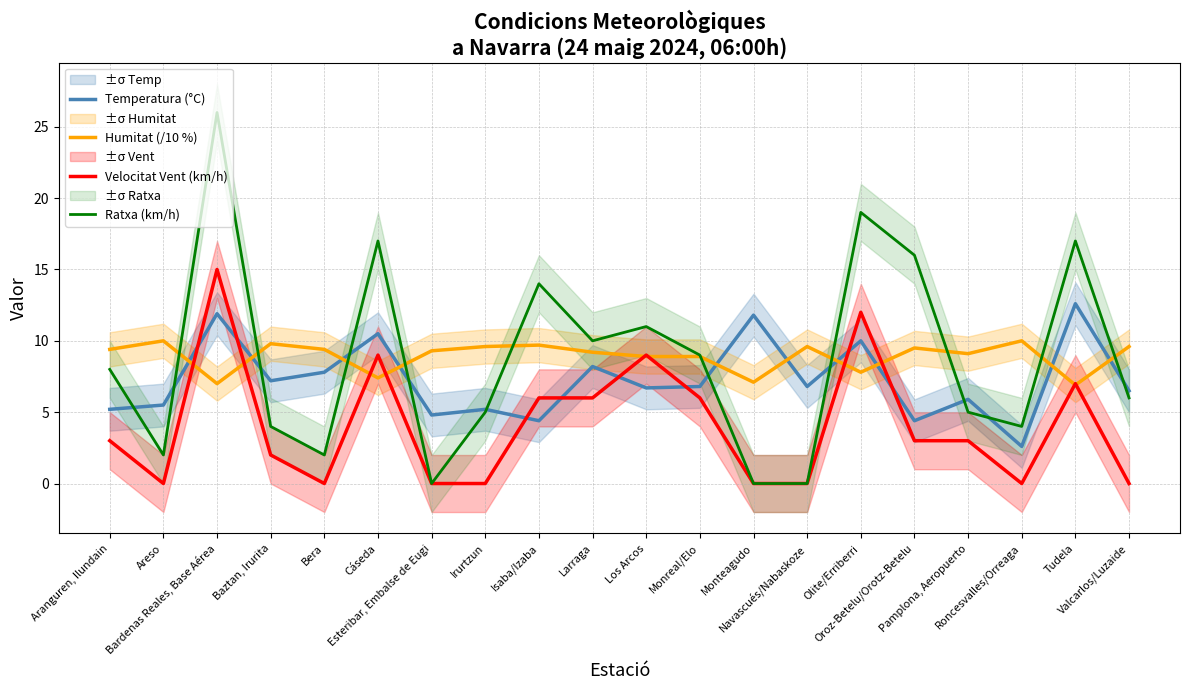

Reading right to left, list all the values displayed in this chart.

Temperatura (°C): Valcarlos/Luzaide=6.5	Tudela=12.6	Roncesvalles/Orreaga=2.6	Pamplona, Aeropuerto=5.9	Oroz-Betelu/Orotz-Betelu=4.4	Olite/Erriberri=10.0	Navascués/Nabaskoze=6.8	Monteagudo=11.8	Monreal/Elo=6.8	Los Arcos=6.7	Larraga=8.2	Isaba/Izaba=4.4	Irurtzun=5.2	Esteribar, Embalse de Eugi=4.8	Cáseda=10.5	Bera=7.8	Baztan, Irurita=7.2	Bardenas Reales, Base Aérea=11.9	Areso=5.5	Aranguren, Ilundain=5.2
Humitat (/10 %): Valcarlos/Luzaide=9.6	Tudela=6.9	Roncesvalles/Orreaga=10.0	Pamplona, Aeropuerto=9.1	Oroz-Betelu/Orotz-Betelu=9.5	Olite/Erriberri=7.8	Navascués/Nabaskoze=9.6	Monteagudo=7.1	Monreal/Elo=8.9	Los Arcos=8.9	Larraga=9.2	Isaba/Izaba=9.7	Irurtzun=9.6	Esteribar, Embalse de Eugi=9.3	Cáseda=7.4	Bera=9.4	Baztan, Irurita=9.8	Bardenas Reales, Base Aérea=7.0	Areso=10.0	Aranguren, Ilundain=9.4
Velocitat Vent (km/h): Valcarlos/Luzaide=0.0	Tudela=7.0	Roncesvalles/Orreaga=0.0	Pamplona, Aeropuerto=3.0	Oroz-Betelu/Orotz-Betelu=3.0	Olite/Erriberri=12.0	Navascués/Nabaskoze=0.0	Monteagudo=0.0	Monreal/Elo=6.0	Los Arcos=9.0	Larraga=6.0	Isaba/Izaba=6.0	Irurtzun=0.0	Esteribar, Embalse de Eugi=0.0	Cáseda=9.0	Bera=0.0	Baztan, Irurita=2.0	Bardenas Reales, Base Aérea=15.0	Areso=0.0	Aranguren, Ilundain=3.0
Ratxa (km/h): Valcarlos/Luzaide=6.0	Tudela=17.0	Roncesvalles/Orreaga=4.0	Pamplona, Aeropuerto=5.0	Oroz-Betelu/Orotz-Betelu=16.0	Olite/Erriberri=19.0	Navascués/Nabaskoze=0.0	Monteagudo=0.0	Monreal/Elo=9.0	Los Arcos=11.0	Larraga=10.0	Isaba/Izaba=14.0	Irurtzun=5.0	Esteribar, Embalse de Eugi=0.0	Cáseda=17.0	Bera=2.0	Baztan, Irurita=4.0	Bardenas Reales, Base Aérea=26.0	Areso=2.0	Aranguren, Ilundain=8.0